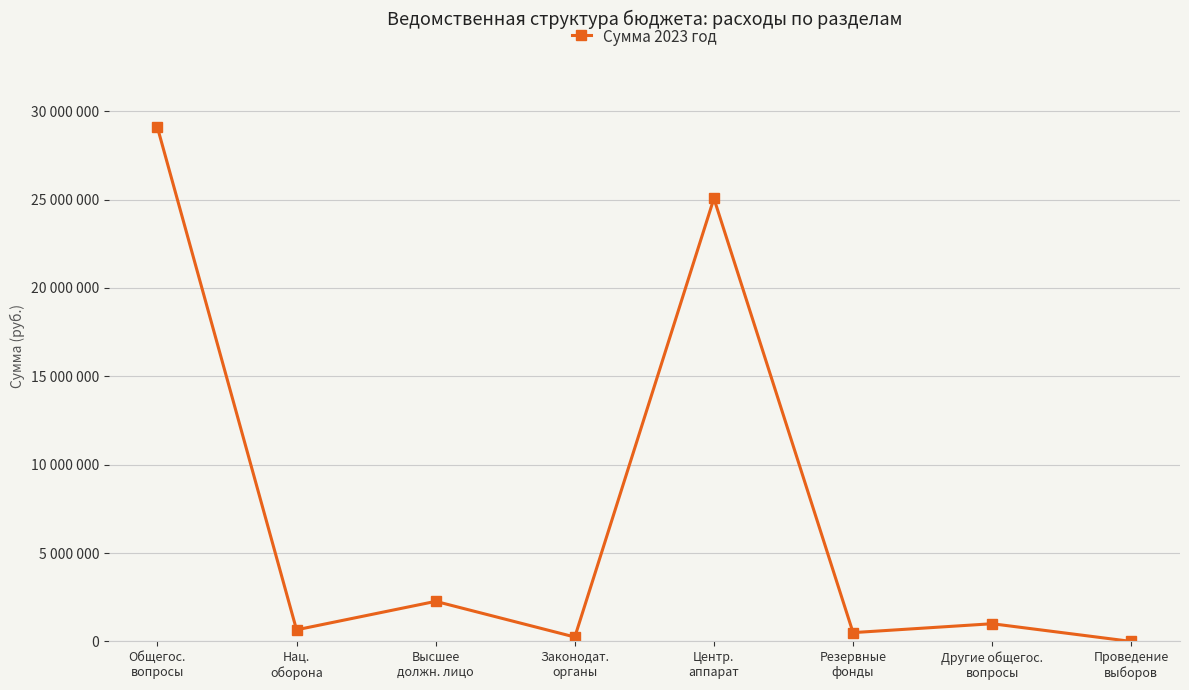

What is the value of the 7th point from the left?

1003044